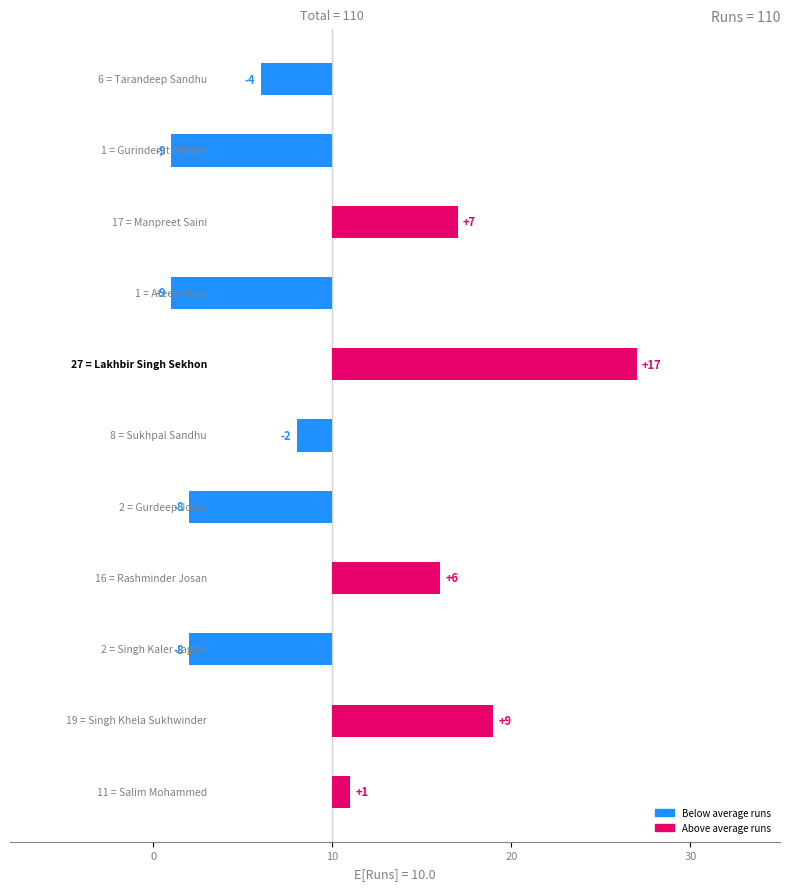

Is it true that the value at 6 is 27?

False